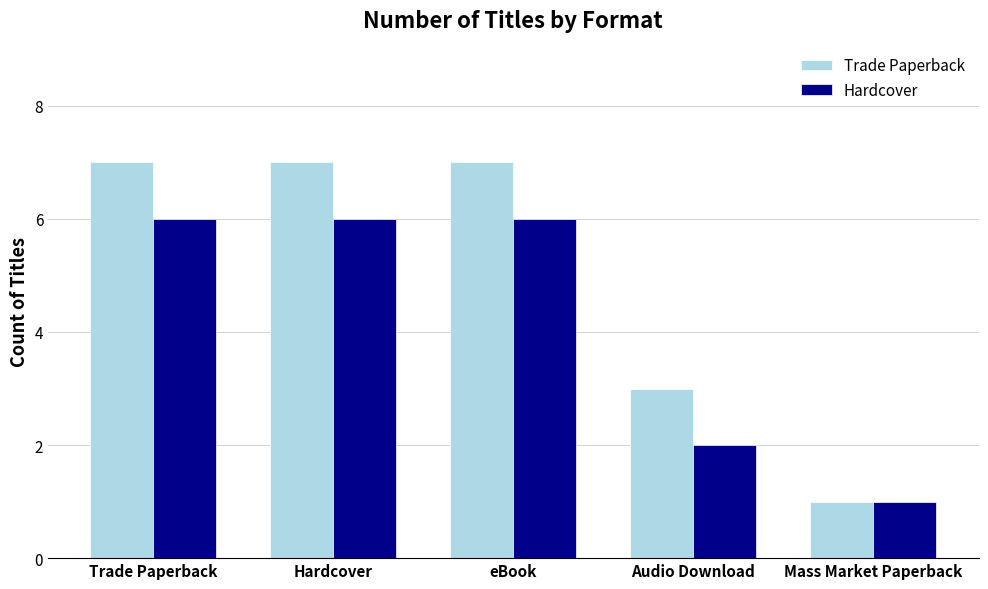

Is the value of Trade Paperback at Mass Market Paperback greater than the value of Hardcover at Audio Download?

No